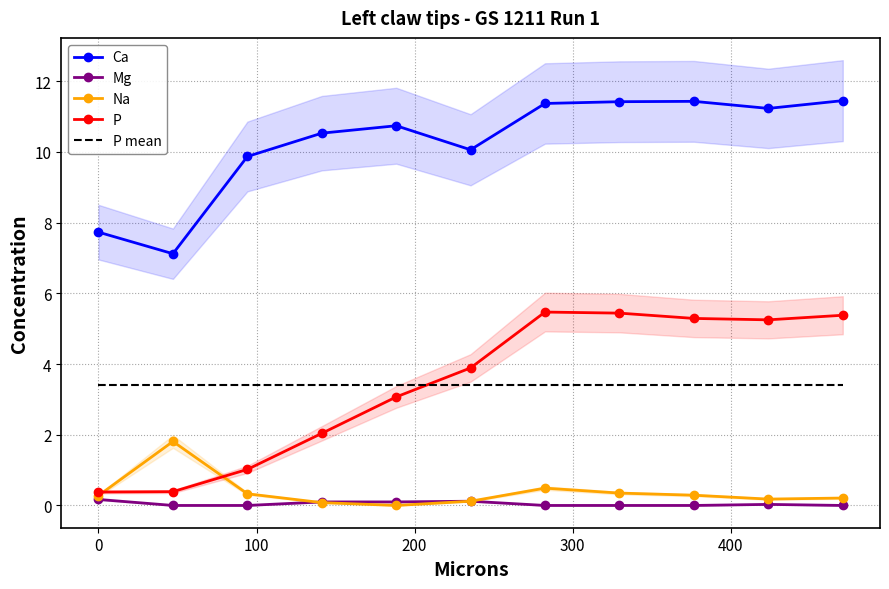

True or false: Mg and P mean intersect in this chart.

False